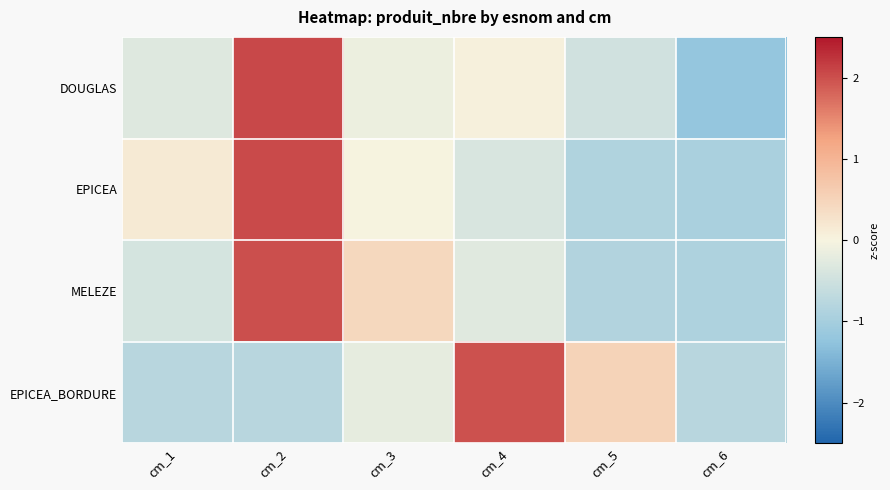

Between cm_4 and cm_6, which is larger?

cm_4